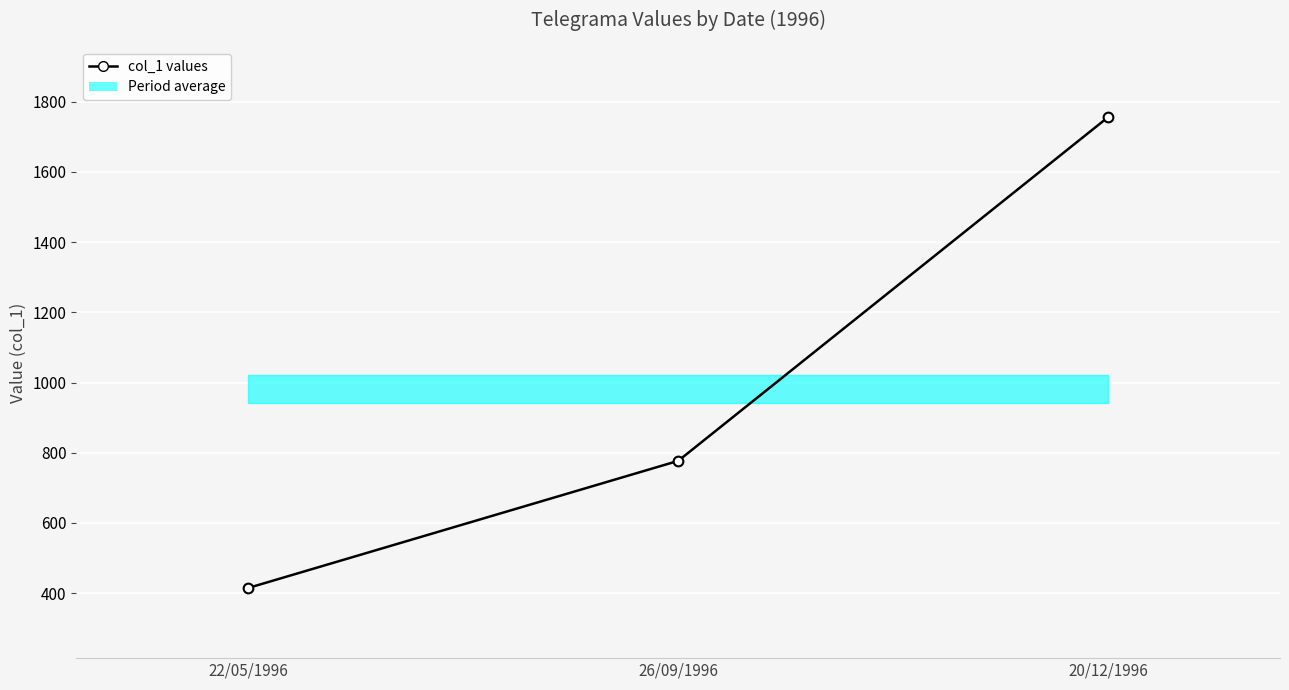

Reading right to left, extract all data points from this chart.

1756	777	415